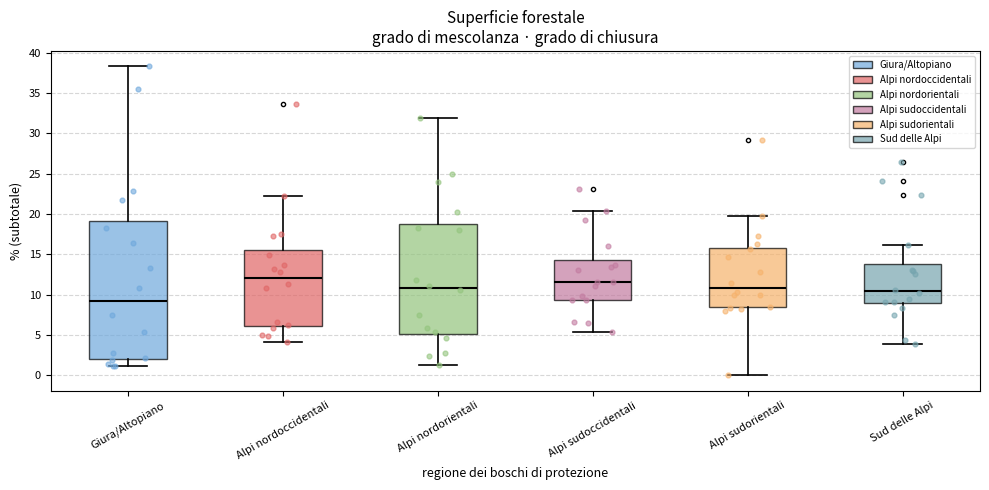

Reading left to right, transcribe this box plot: for each box, give where its median line is, the range the box spans, and where its two whiskers end, as read against the y-axis. The values are not printed on the chart, so give them approximately, as read against the axis.

Giura/Altopiano: median 9.0, box 2.0 to 19.0, whiskers 1.0 to 38.5
Alpi nordoccidentali: median 12.0, box 6.0 to 15.5, whiskers 4.0 to 22.0
Alpi nordorientali: median 11.0, box 5.0 to 19.0, whiskers 1.0 to 32.0
Alpi sudoccidentali: median 11.5, box 9.5 to 14.5, whiskers 5.5 to 20.5
Alpi sudorientali: median 11.0, box 8.5 to 16.0, whiskers 0.0 to 20.0
Sud delle Alpi: median 10.5, box 9.0 to 14.0, whiskers 4.0 to 16.0